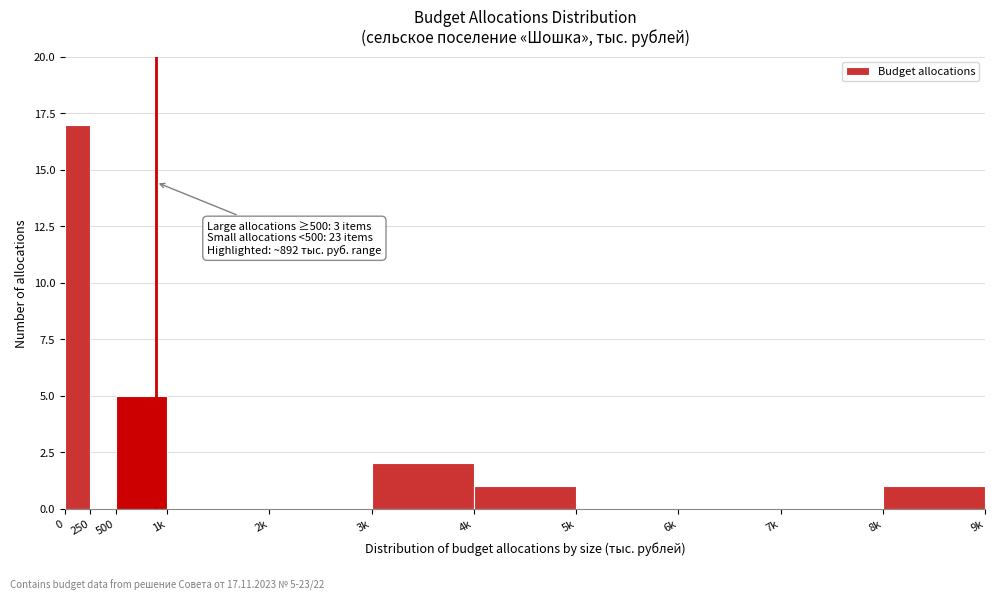

Reading left to right, list all the values displayed in this chart.

0=17	250=0	500=5	1k=0	2k=0	3k=2	4k=1	5k=0	6k=0	7k=0	8k=1